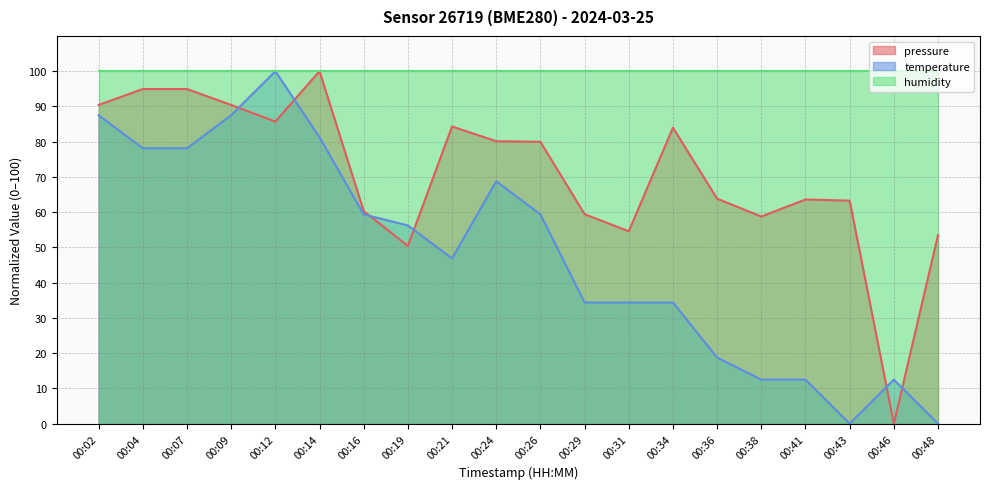

How many positive values does the pressure series have?

19